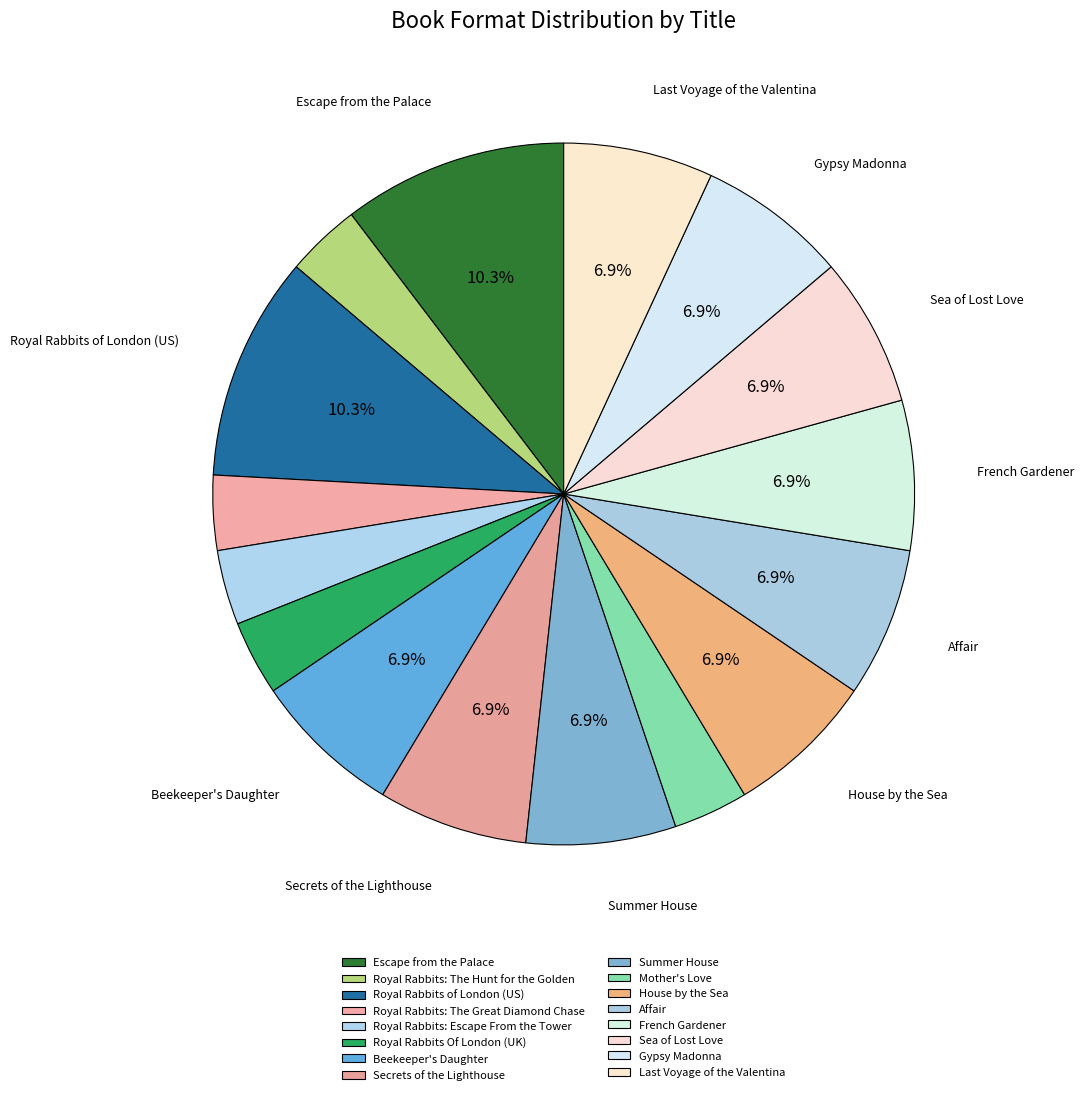

How many segments does this pie chart have?

16